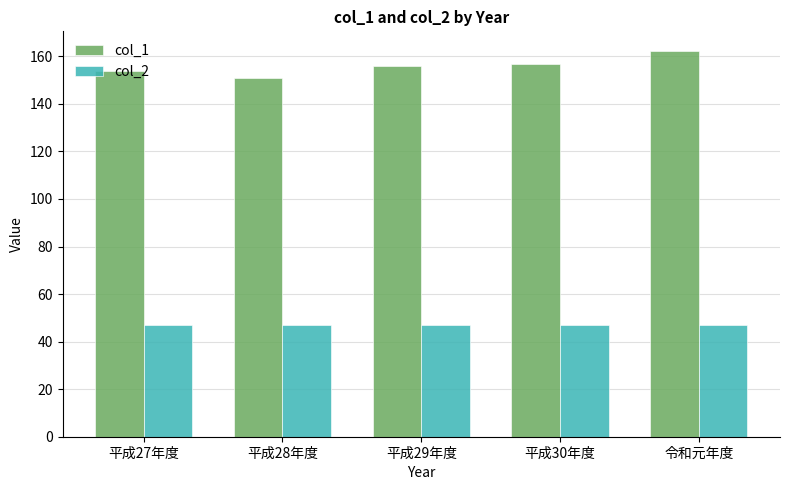

What are all the series names shown in the legend?

col_1, col_2